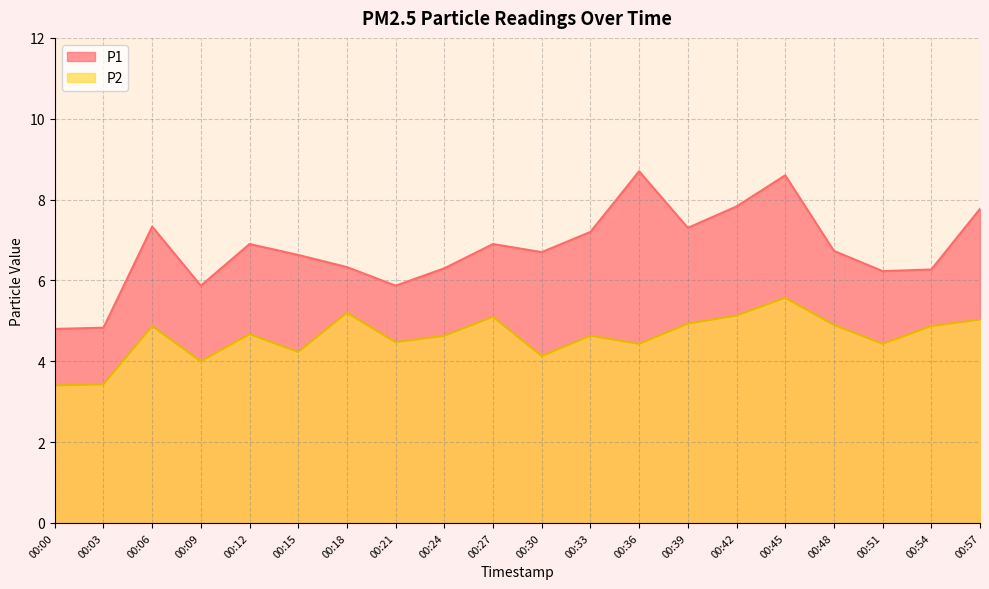

At which category is the sum across all series the highest?

00:45